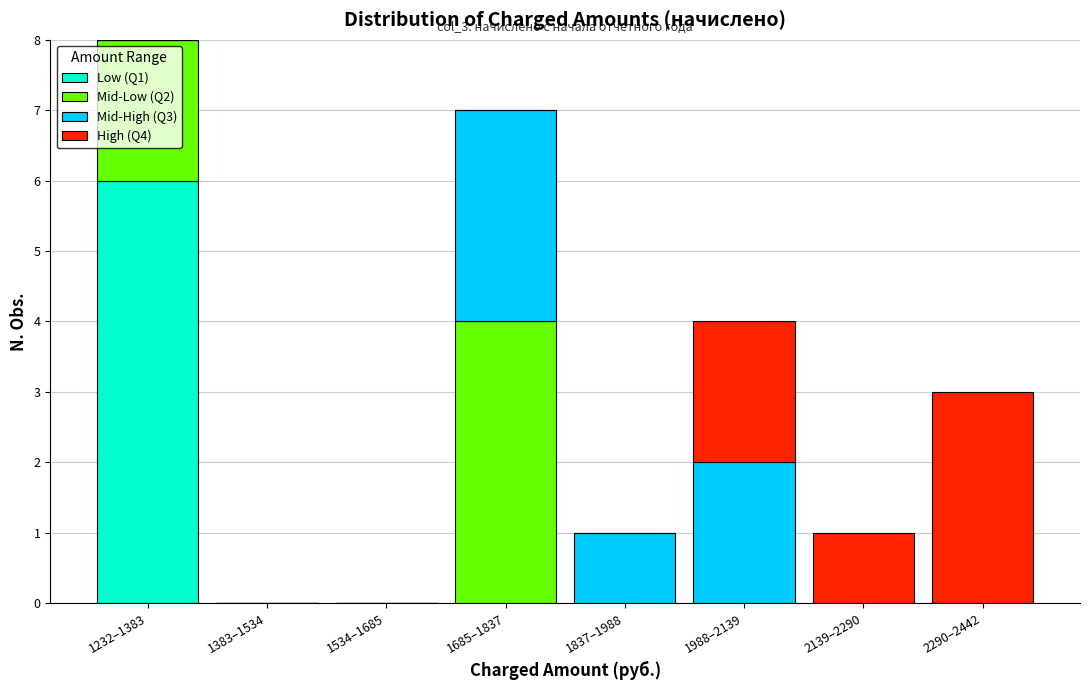

What is the total value across all series at 2290–2442?

3